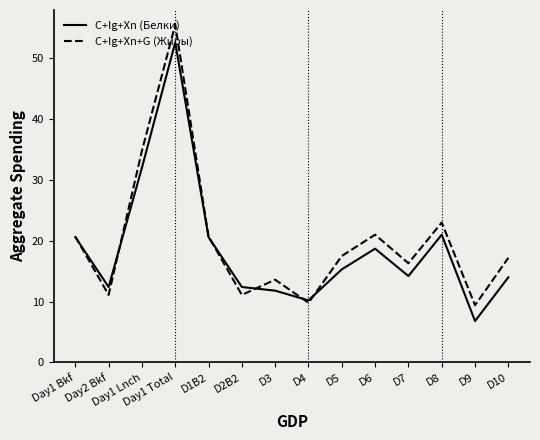

After their last crossing, which series has the higher values: C+Ig+Xn+G (Жиры) or C+Ig+Xn (Белки)?

C+Ig+Xn+G (Жиры)